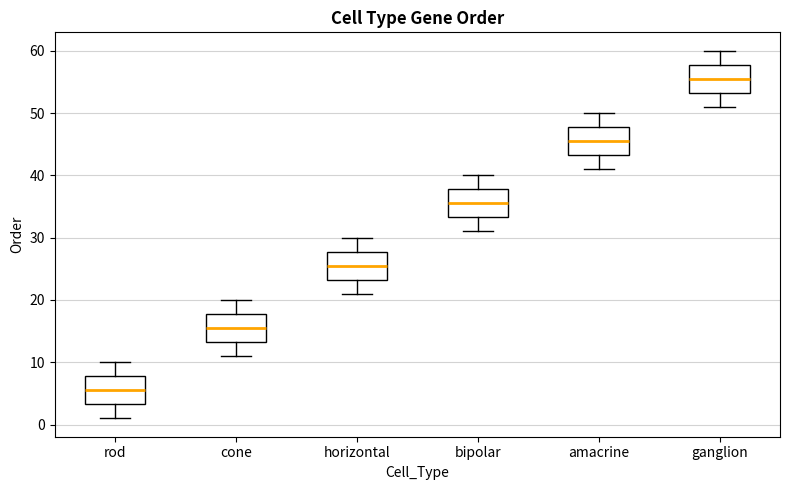

Which box has the highest median line?

ganglion